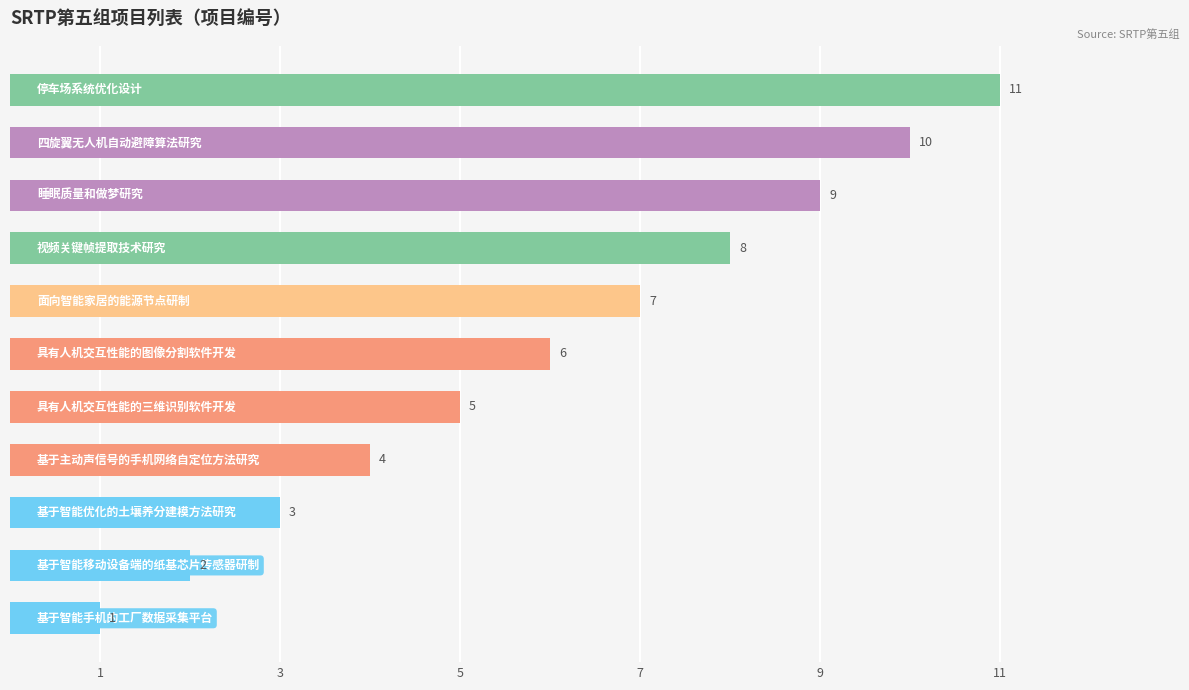

Count the values in the range 3 to 9.

7